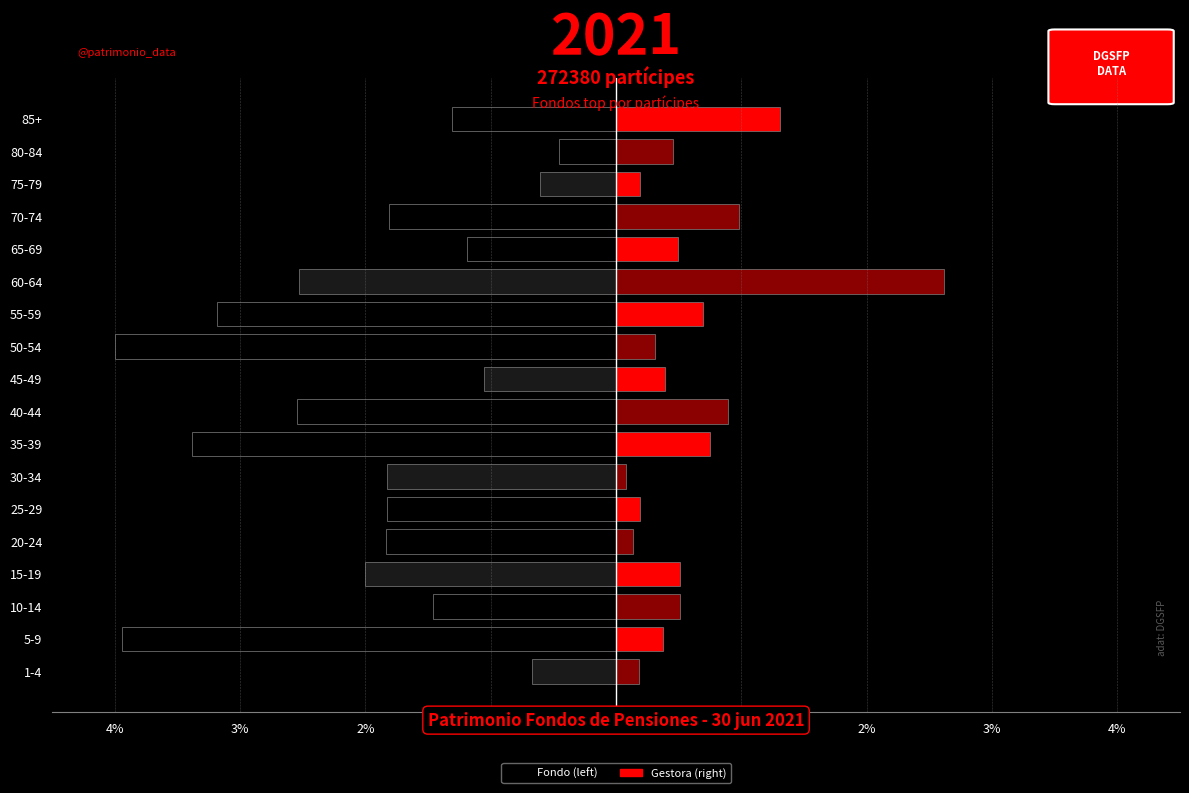

The Gestora (right) series shows 0.3 at 25-29. True or false?

False